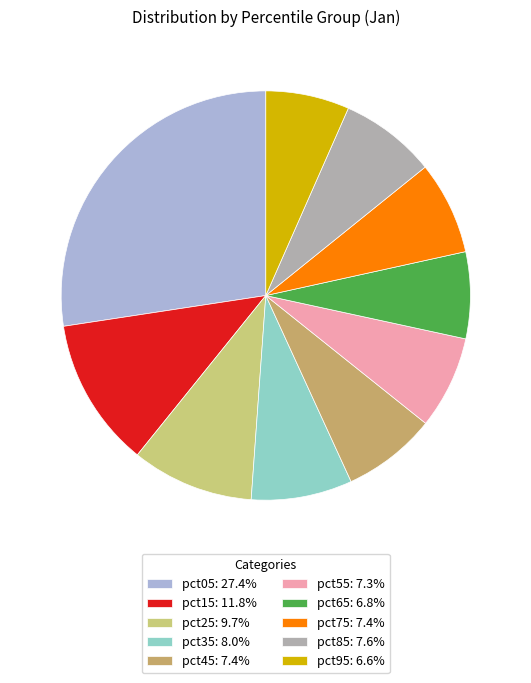

To the nearest percent, what percentage of the pie is pct75?

7%